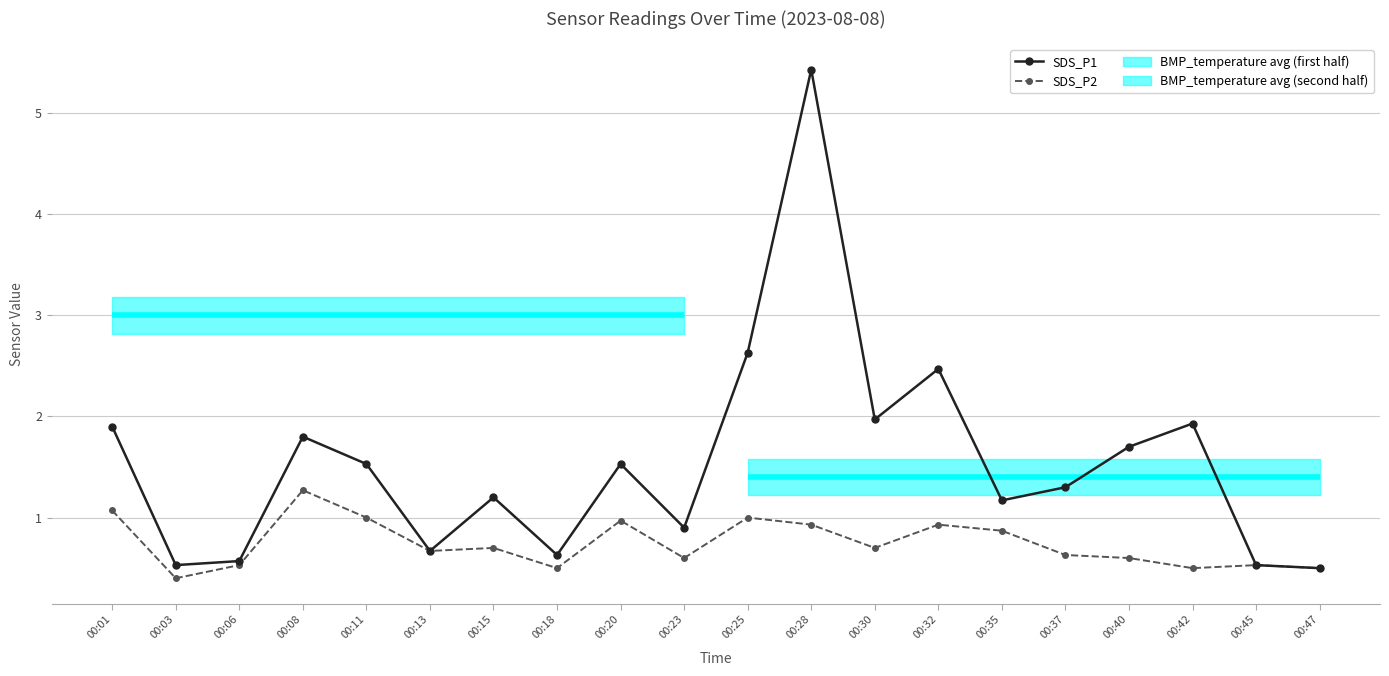

Reading left to right, transcribe all the data shown in this chart.

SDS_P1: 1.9	0.5	0.6	1.8	1.5	0.7	1.2	0.6	1.5	0.9	2.6	5.4	2.0	2.5	1.2	1.3	1.7	1.9	0.5	0.5
SDS_P2: 1.1	0.4	0.5	1.3	1.0	0.7	0.7	0.5	1.0	0.6	1.0	0.9	0.7	0.9	0.9	0.6	0.6	0.5	0.5	0.5